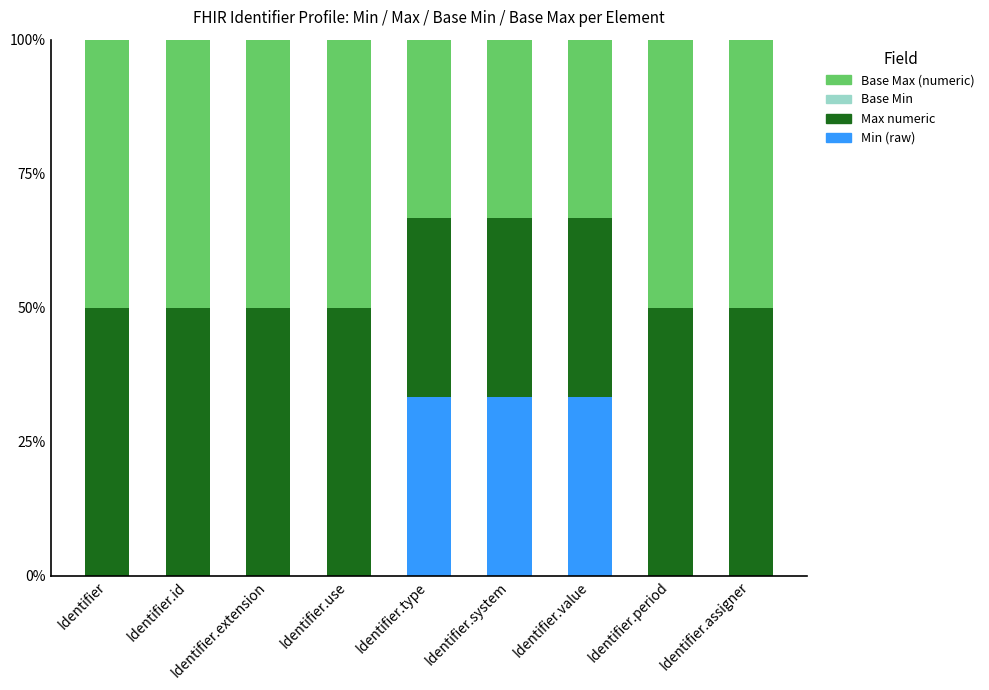

What is the maximum value for Min (raw)?

33.3